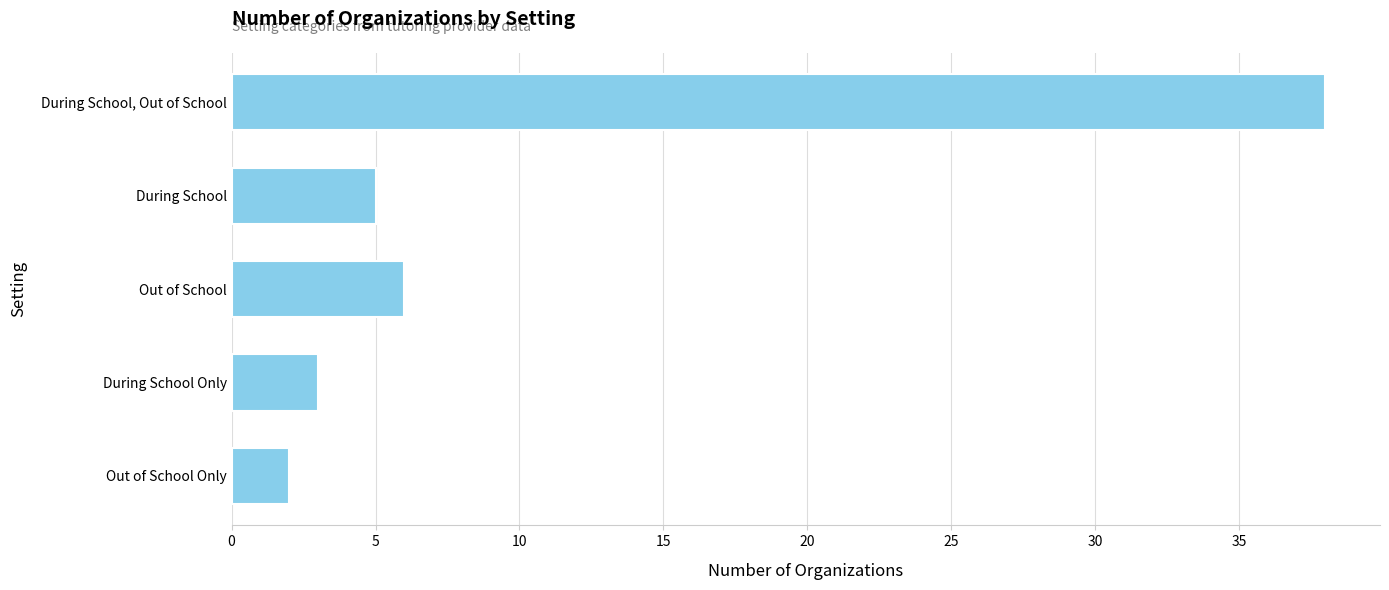

How many bars are there in total?

5